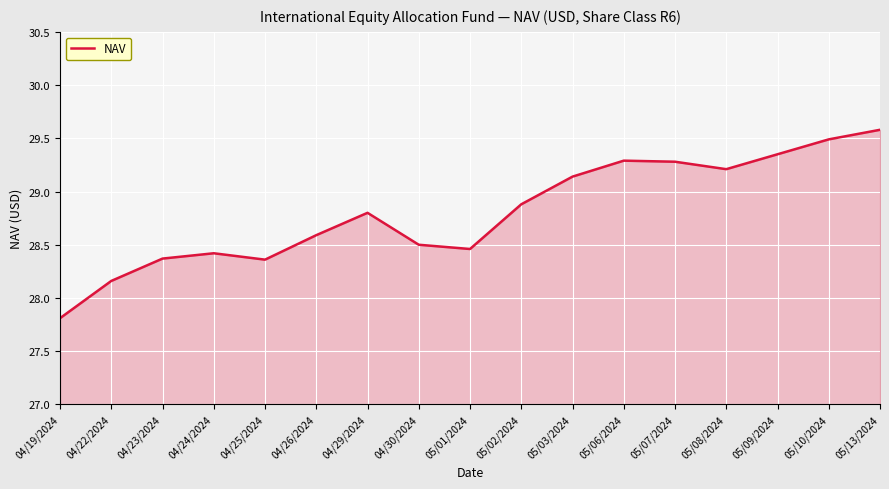

At which category does the chart reach its peak across all series?

05/13/2024